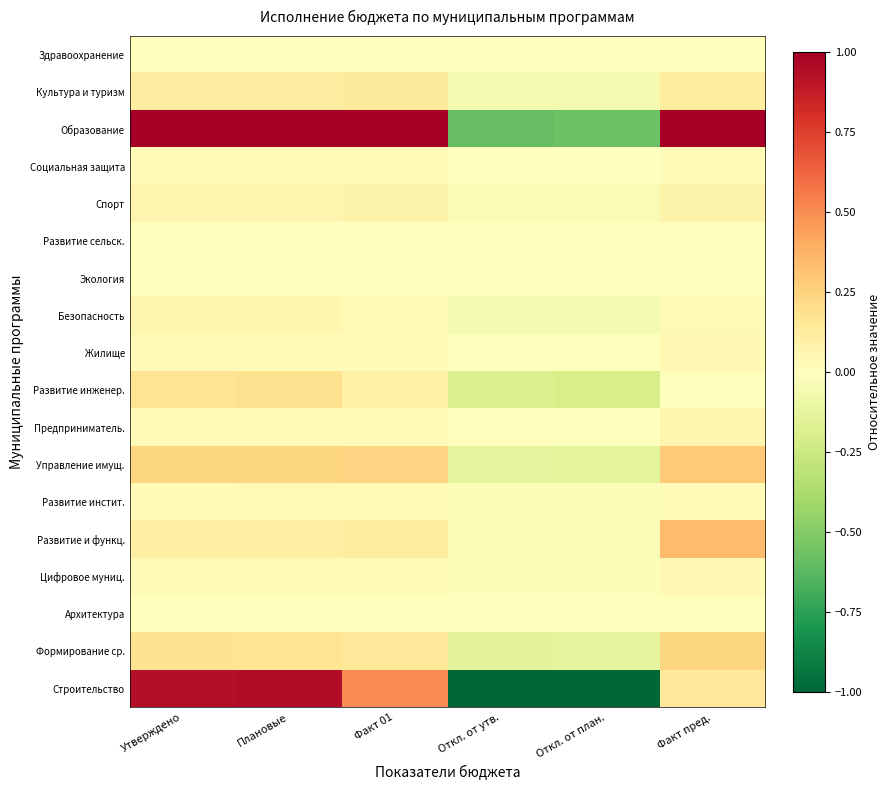

List the series in order of their peak value, highest first.

Образование, Строительство, Развитие и функц., Управление имущ., Формирование ср., Развитие инженер., Культура и туризм, Спорт, Предприниматель., Безопасность, Жилище, Цифровое муниц., Развитие инстит., Социальная защита, Здравоохранение, Экология, Развитие сельск., Архитектура